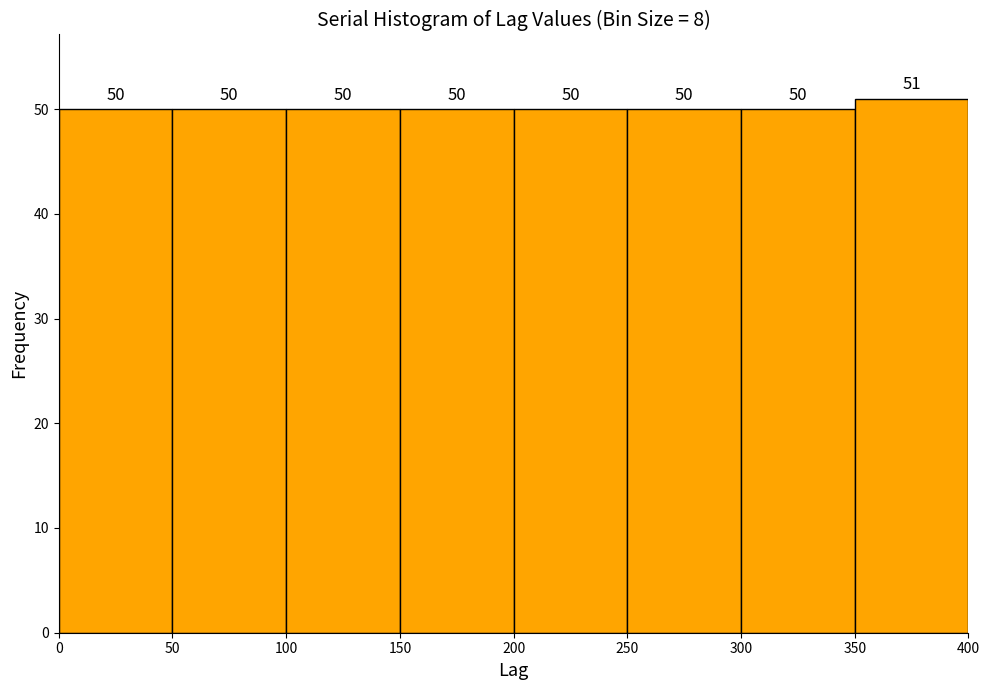

Reading left to right, list every bar in this chart as the range it spans on the x-axis followed by its height.

0 to 50: 50
50 to 100: 50
100 to 150: 50
150 to 200: 50
200 to 250: 50
250 to 300: 50
300 to 350: 50
350 to 400: 51